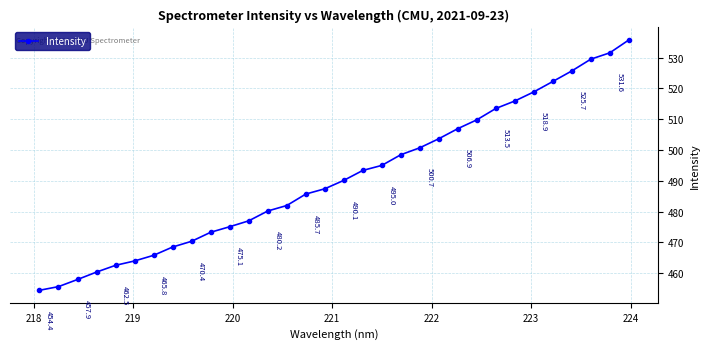

True or false: there are more than 0 points higher than both neighbors.

False